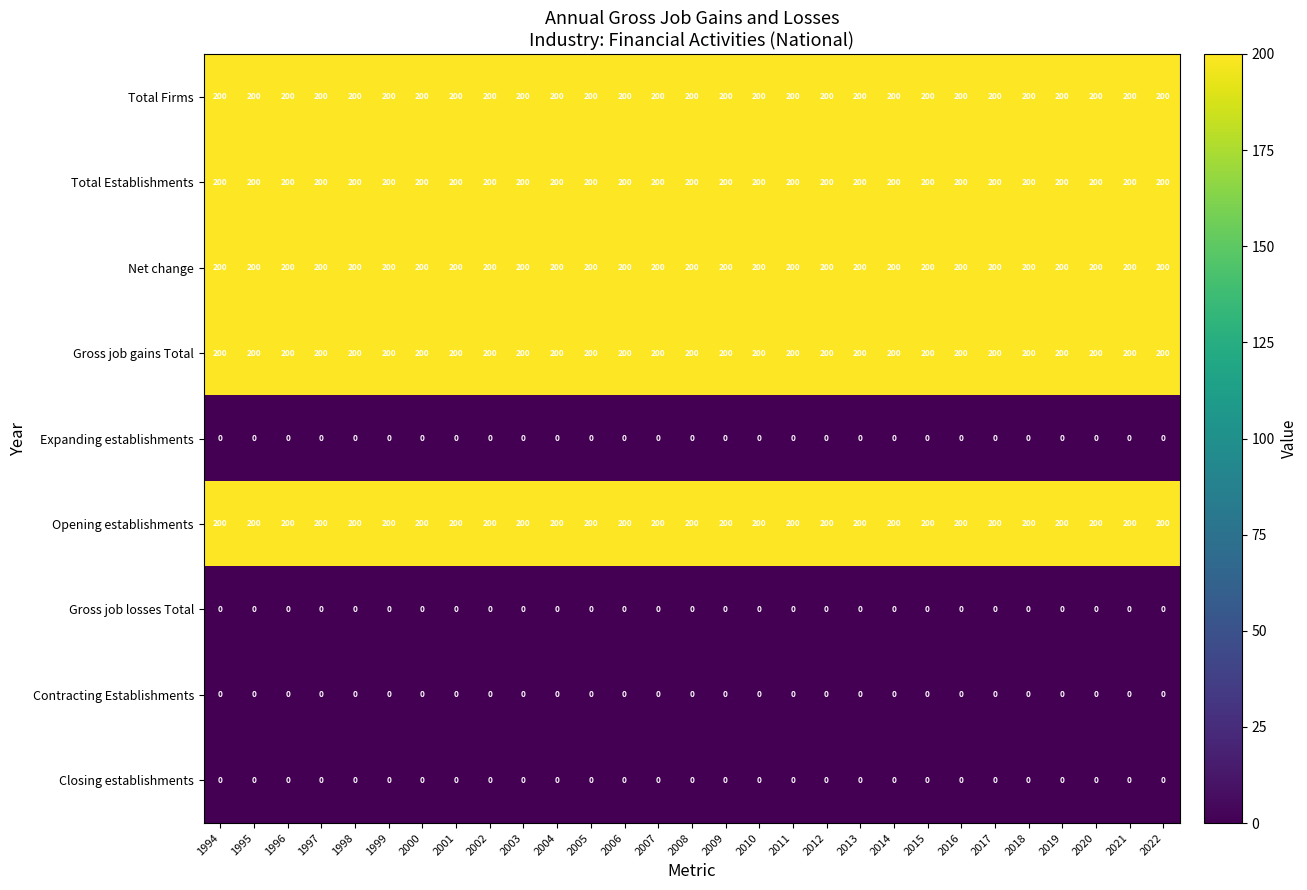

What is the difference between the highest and lowest values at 1997?

200